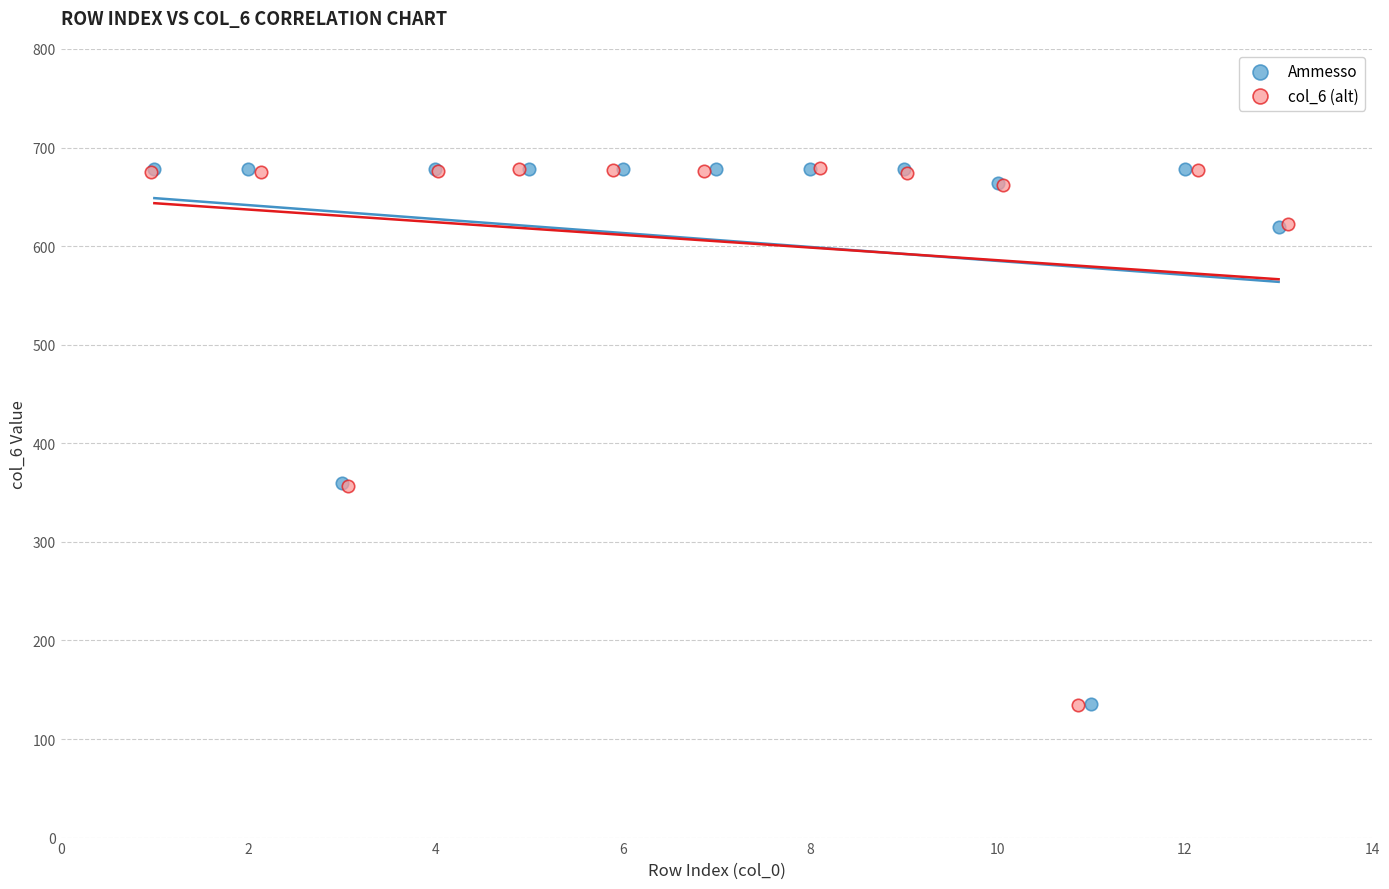

Which series has the largest Y range (max minus min)?

col_6 (alt)